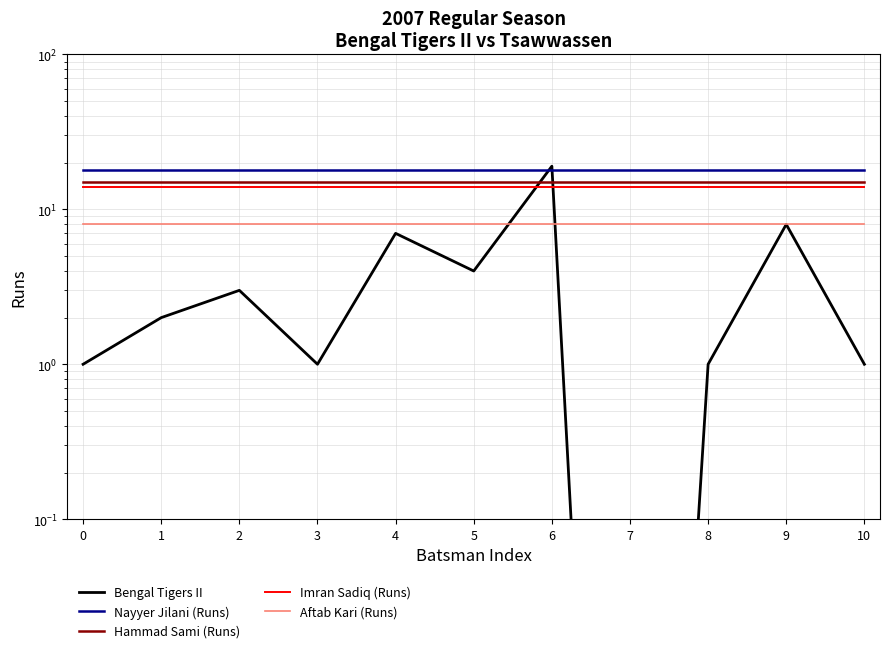

At which category is the sum across all series the highest?

6